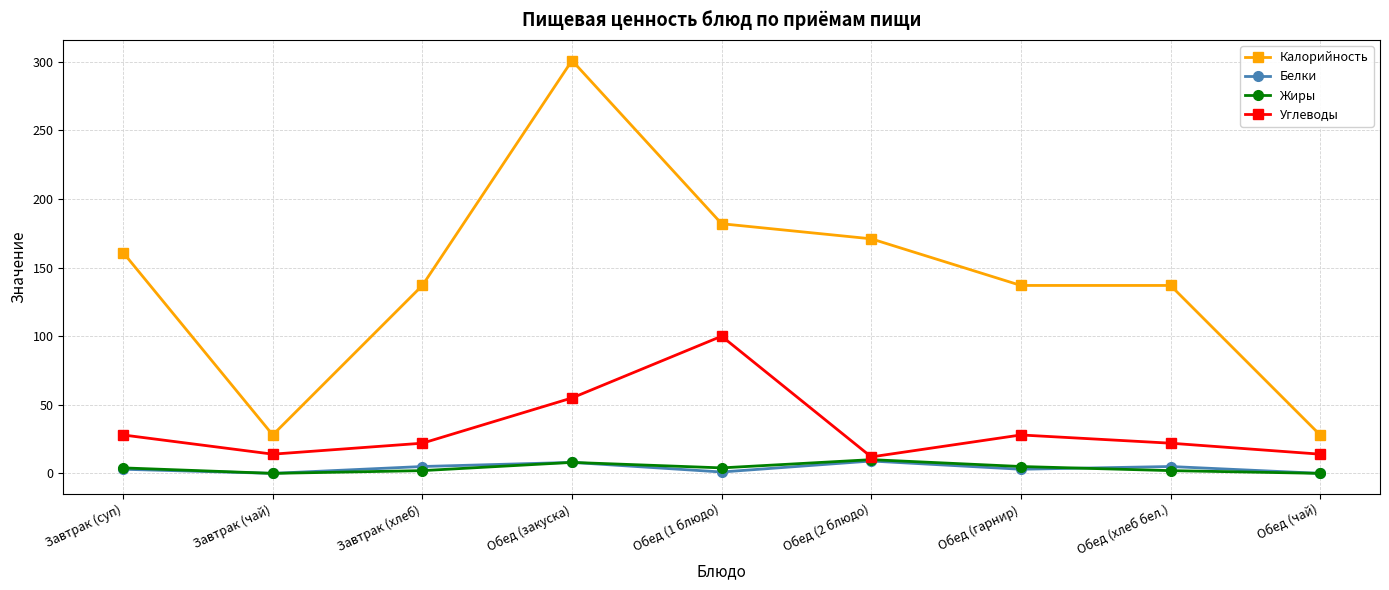

Which series changed the most between Завтрак (чай) and Обед (закуска)?

Калорийность